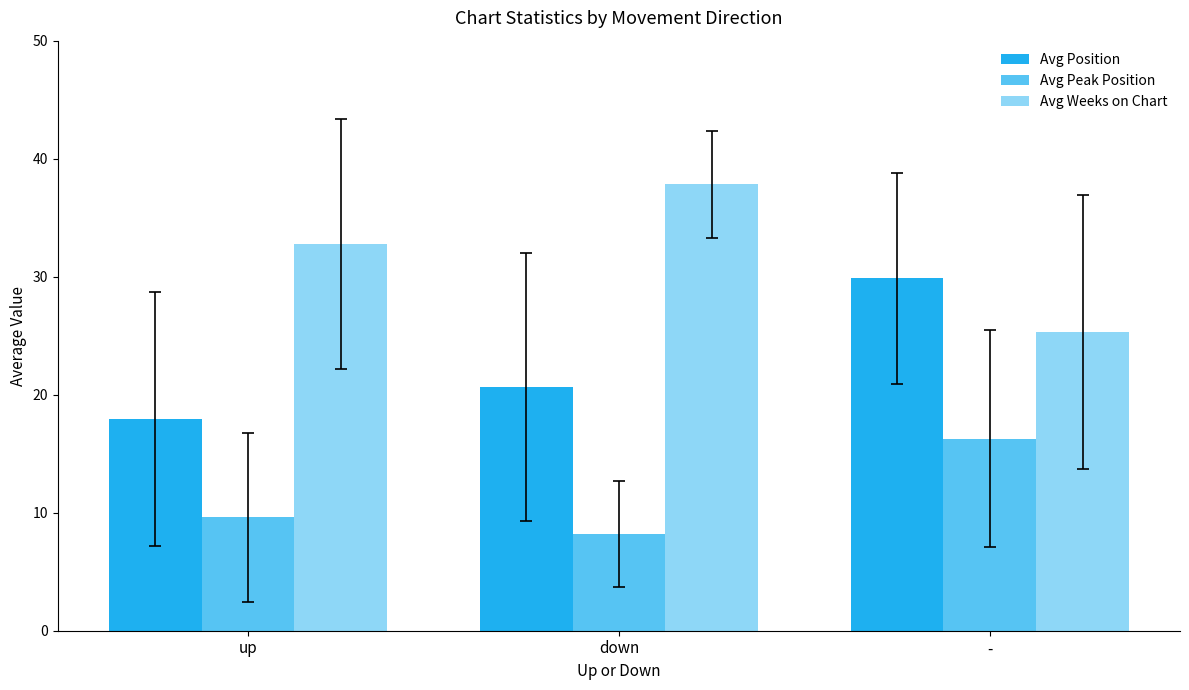

Which series has the largest range (max minus min)?

Avg Weeks on Chart